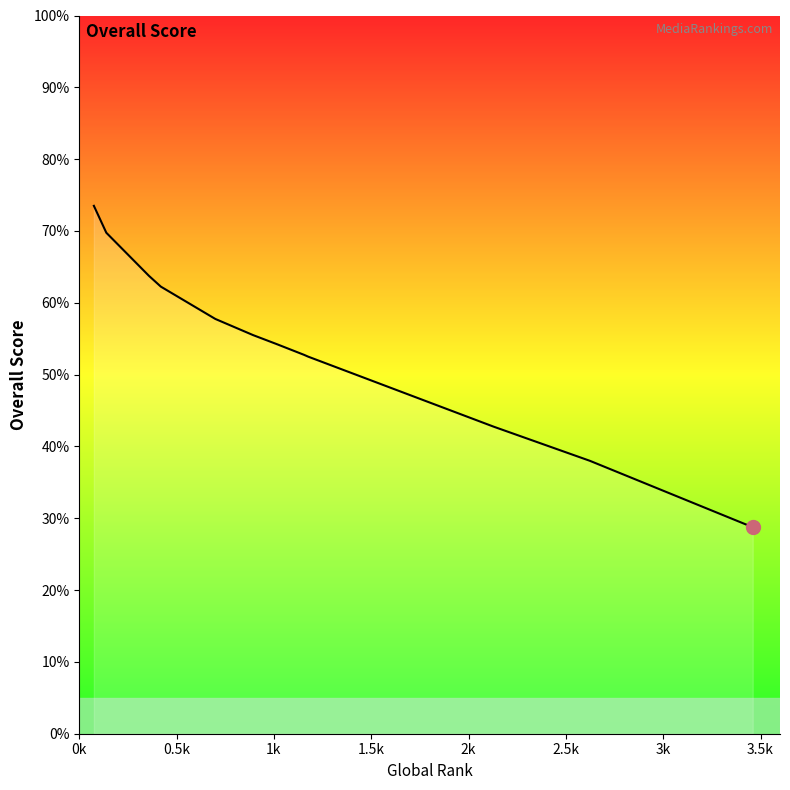

Does the chart have visible grid lines?

No